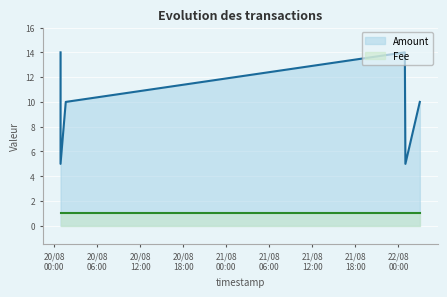

Between 2016-08-20 01:36:22 and 2016-08-20 00:52:39, which is larger?

2016-08-20 00:52:39